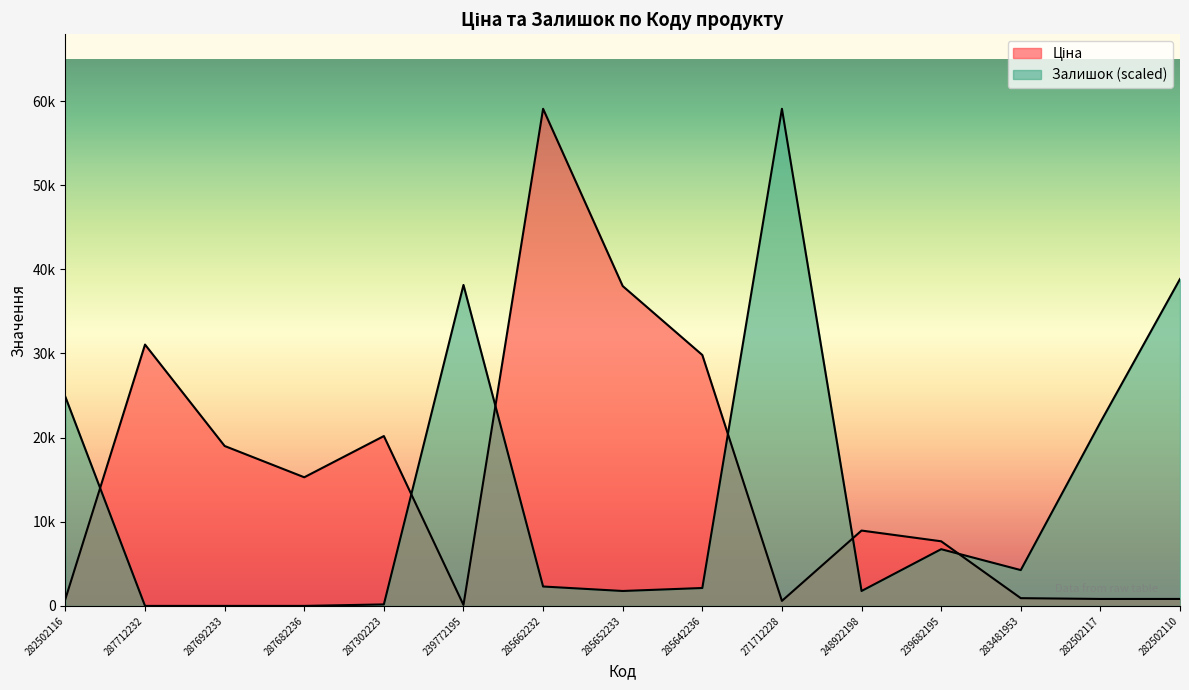

What is the spread (max minus min) of values at 283481953?

3337.2